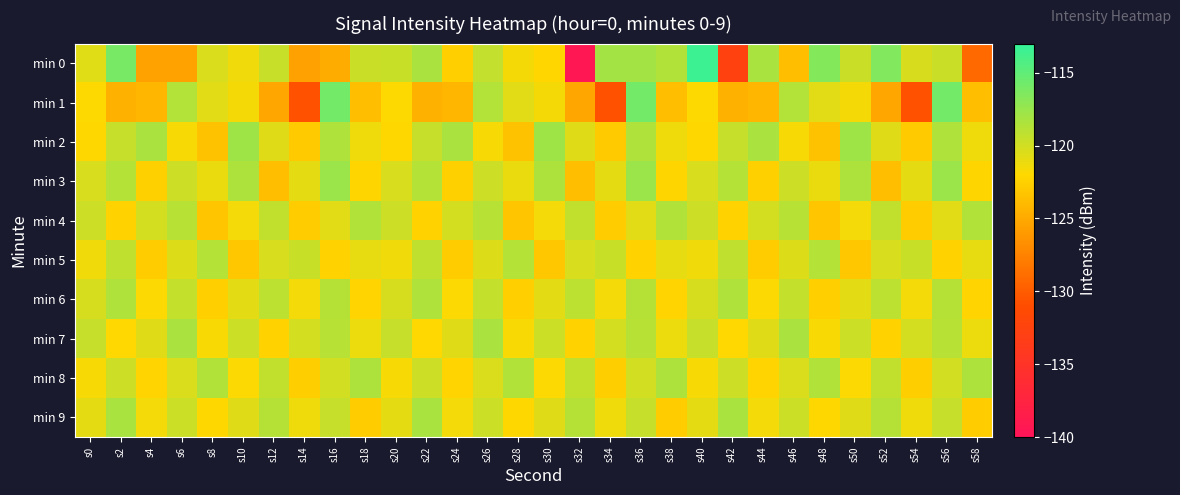

What is the smallest value displayed?

-139.4